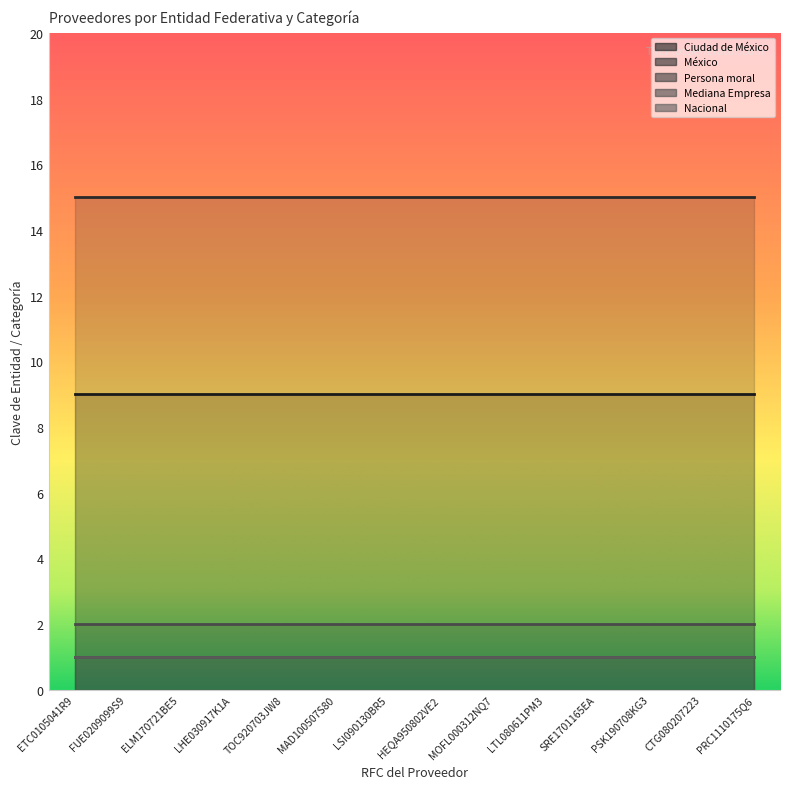

What is the spread (max minus min) of values at CTG080207223?

14